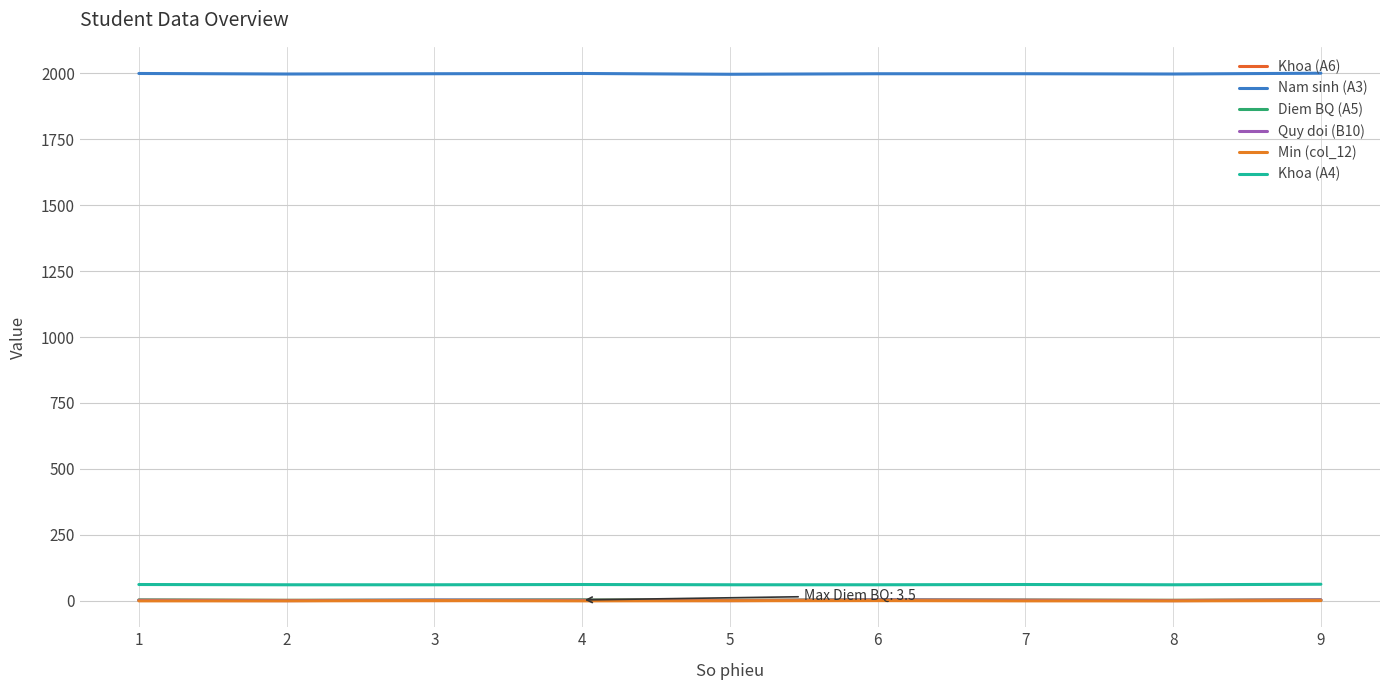

True or false: Khoa (A6) and Nam sinh (A3) cross at least once.

False